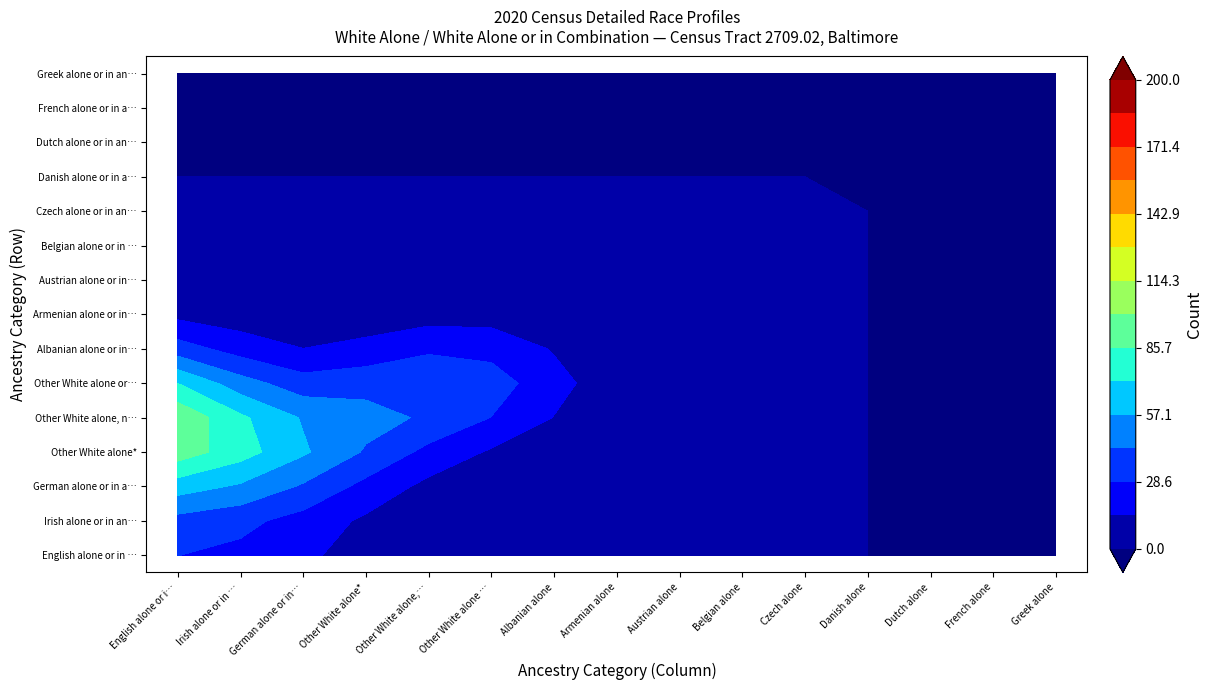

Which series has the largest total across all categories?

Other White alone*